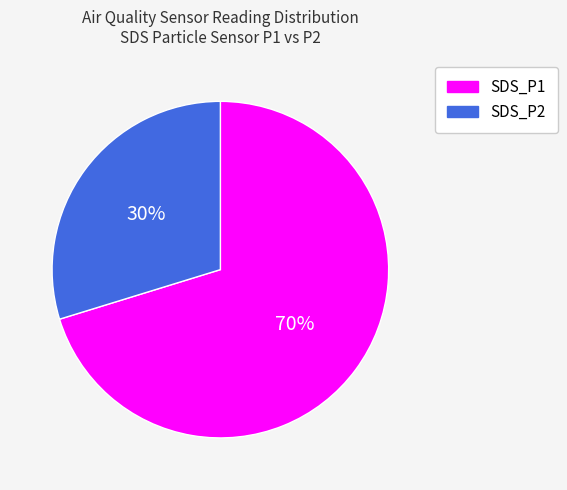

What is the smallest slice in the pie chart?

SDS_P2